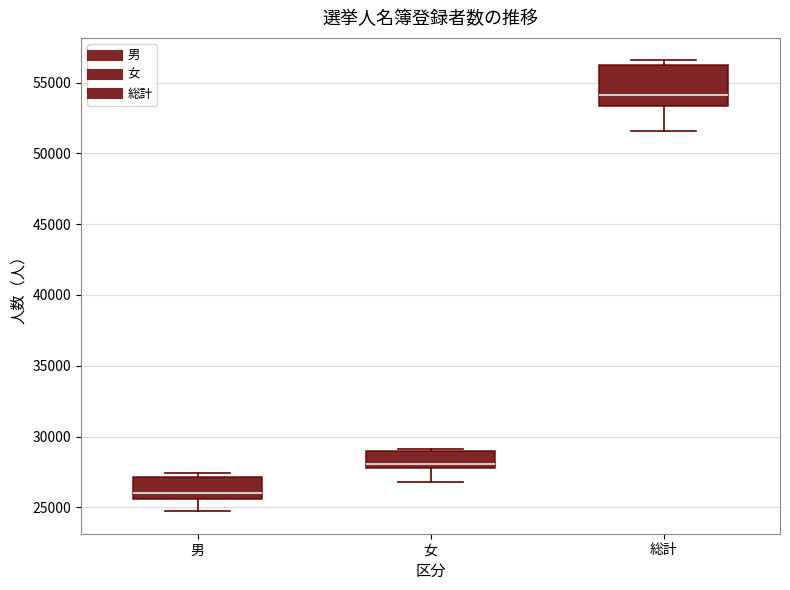

Reading left to right, read every box against the y-axis: the position of its median line, the range the box covers, and the ends of its whiskers. The values are not printed on the chart, so give them approximately, as read against the axis.

男: median 26000, box 25500 to 27000, whiskers 24500 to 27500
女: median 28000 (just above the box's lower edge), box 28000 to 29000, whiskers 27000 to 29000 (just above the box's upper edge)
総計: median 54000, box 53500 to 56000, whiskers 51500 to 56500